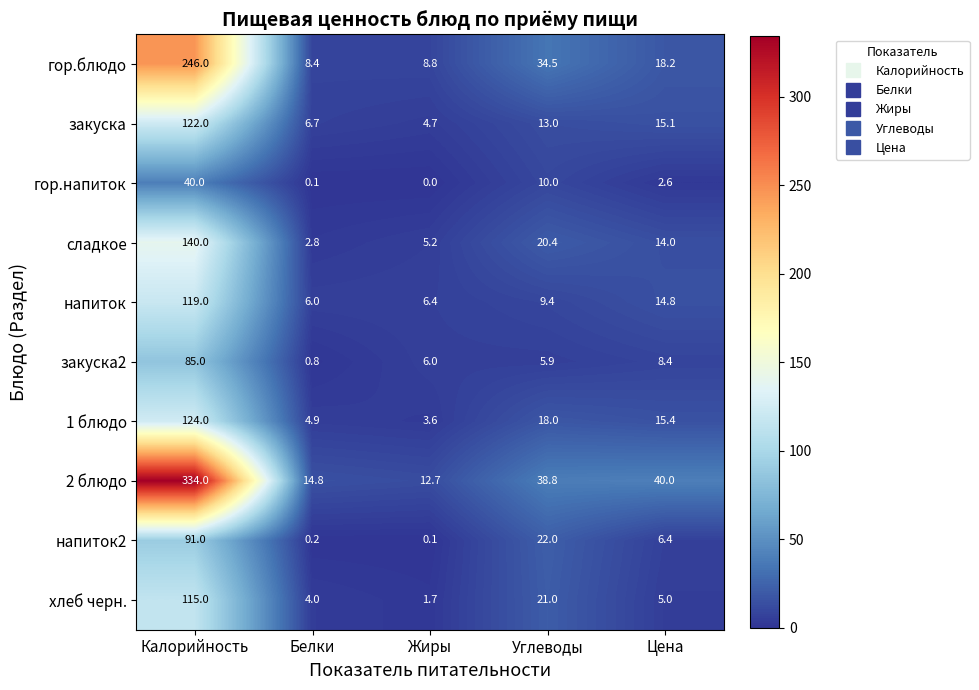

What is the average value of the напиток2 series?

23.9